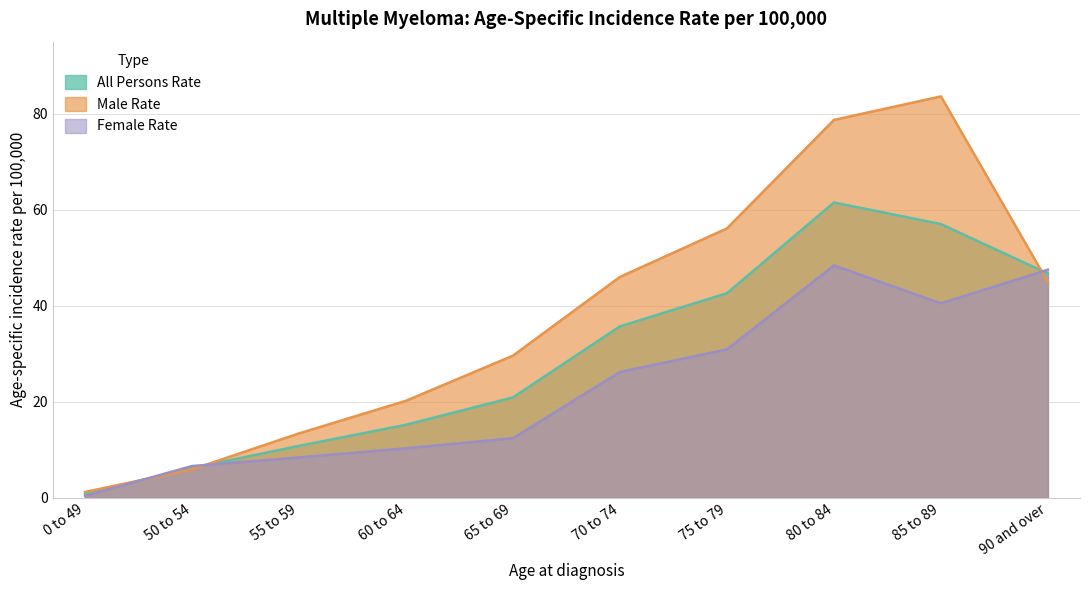

What is the difference between the maximum and minimum values in the Male Rate series?

82.4